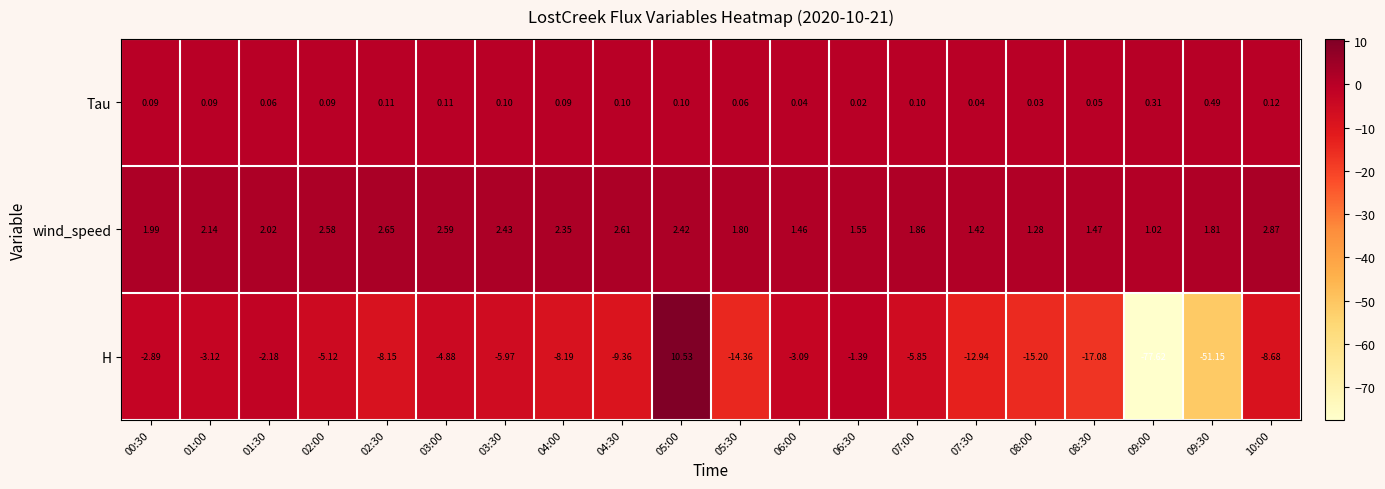

What is the smallest value displayed?

-77.6